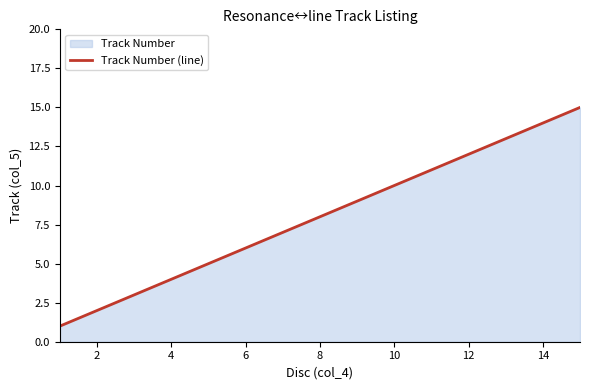

Between 8 and 14, which is larger?

14